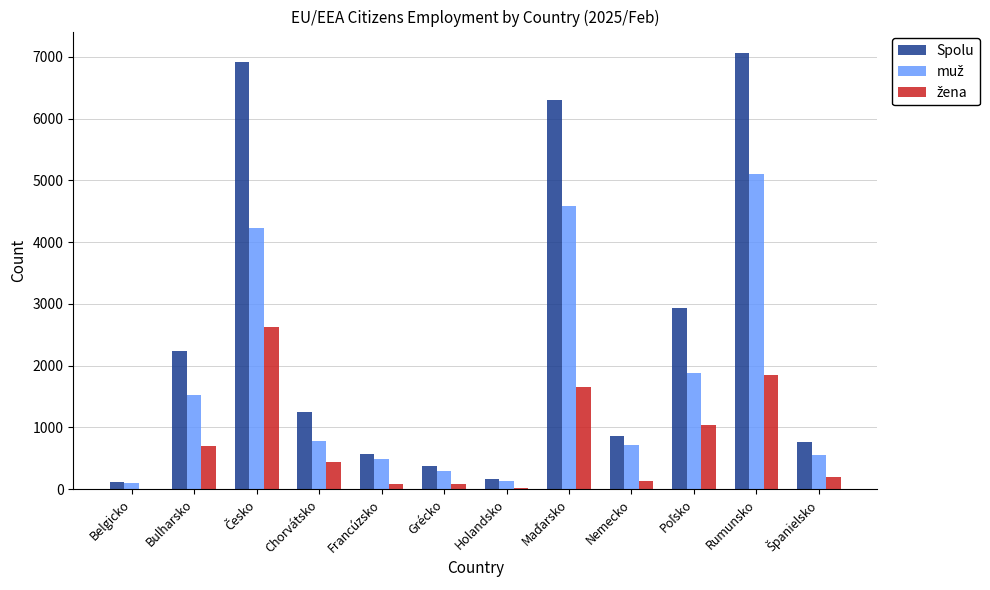

At which category is the sum across all series the highest?

Rumunsko